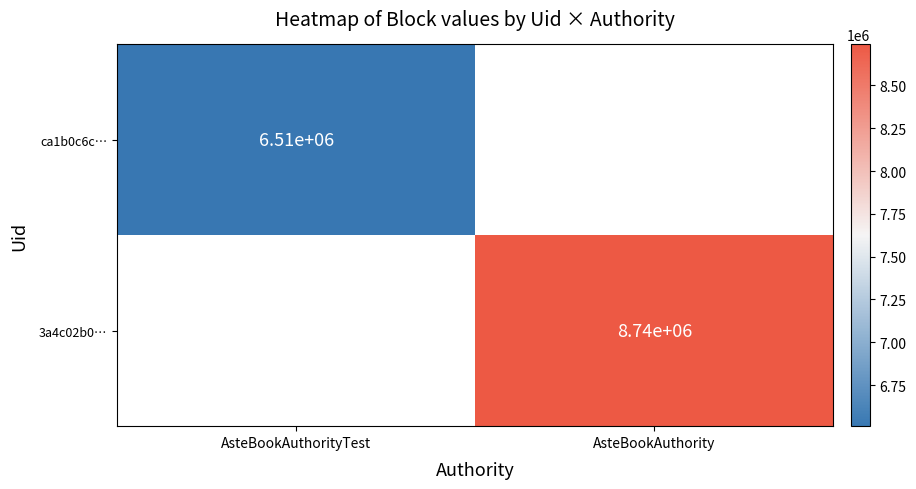

The value of 3a4c02b0… at AsteBookAuthority is 13563388. True or false?

False